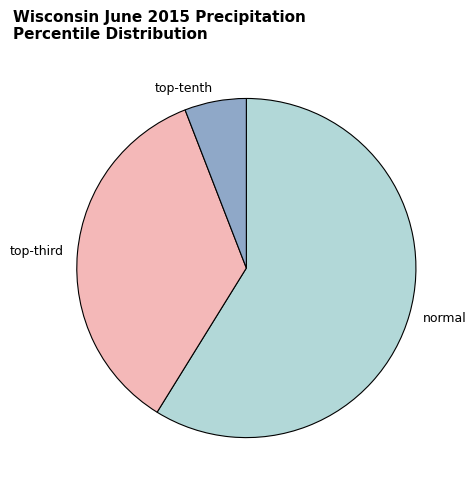

Is it true that normal is 59% of the pie?

True